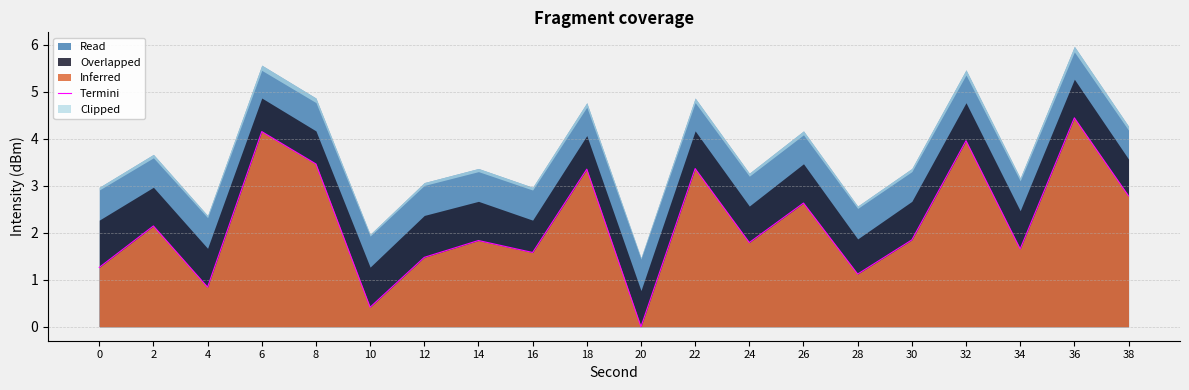

Where is the first local maximum?

2